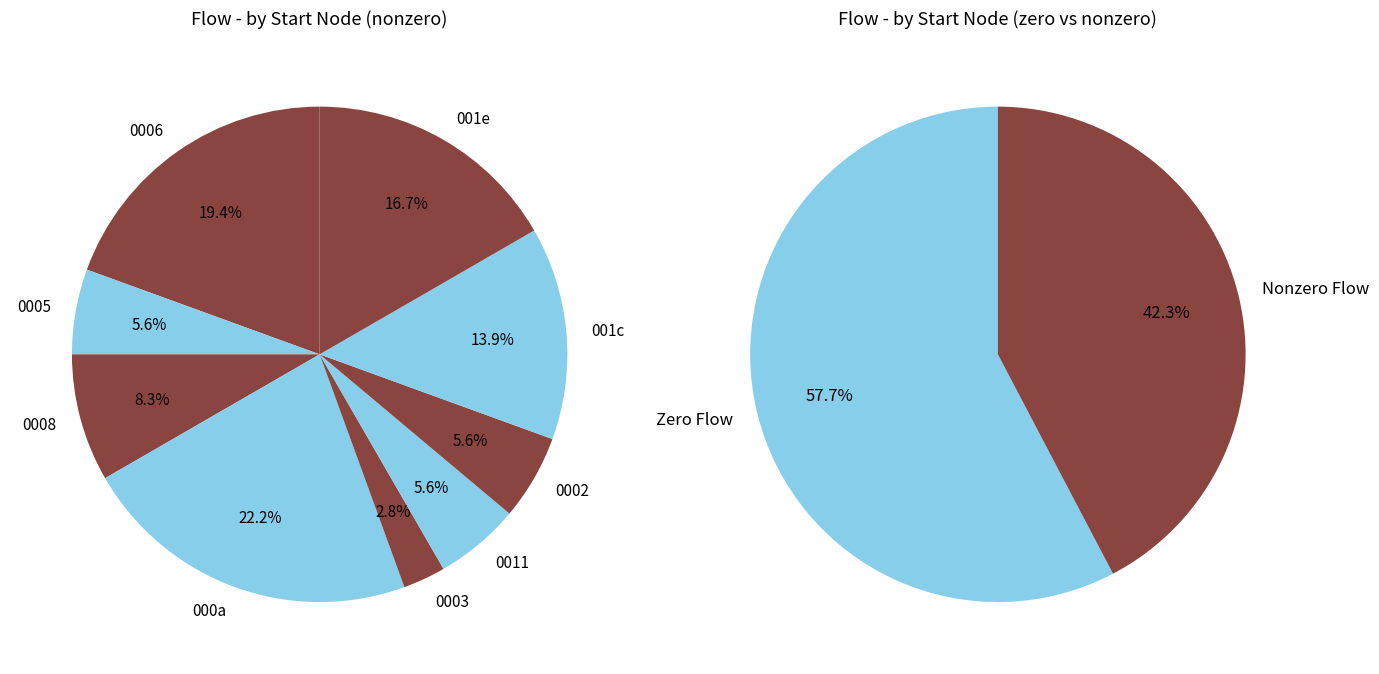

Combined, do 16 and 2 account for over 50%?

No